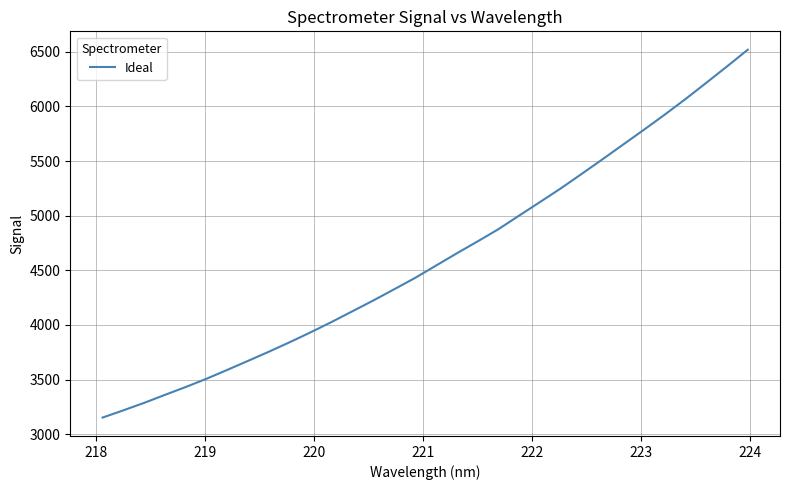

What is the smallest value displayed?

3151.7